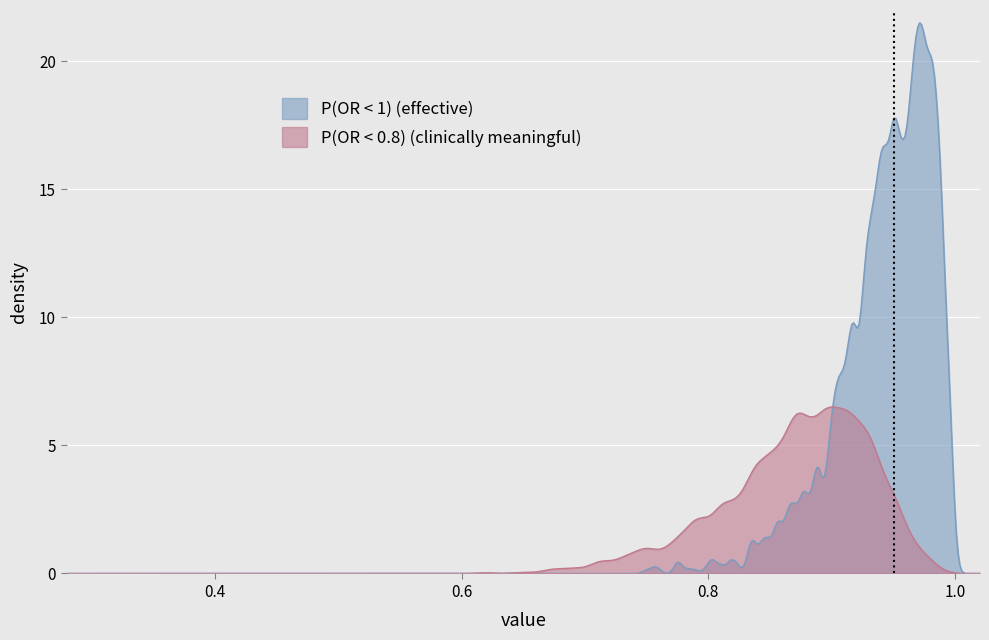

Which series has the largest total across all categories?

P(OR < 1) (effective)